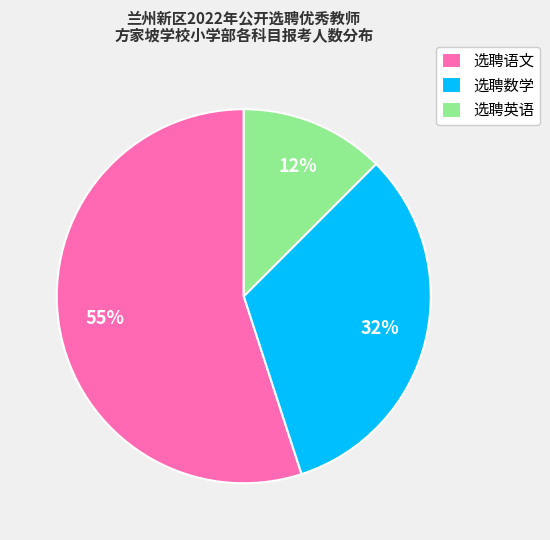

Rank the categories by value from lowest to highest.

选聘英语, 选聘数学, 选聘语文